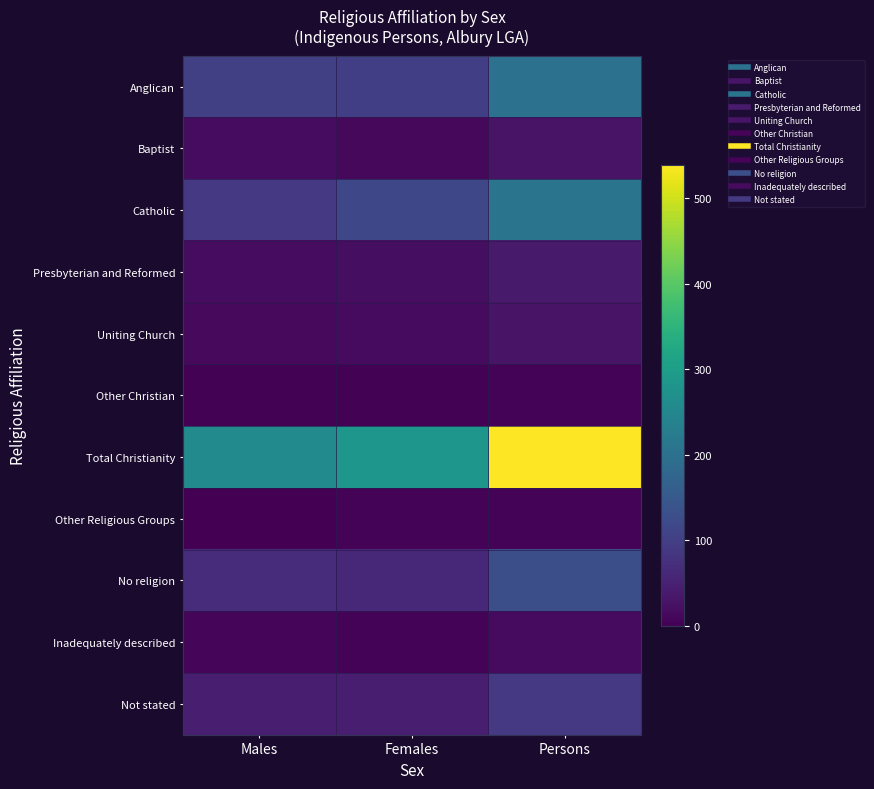

What is the maximum value shown in the chart?

539